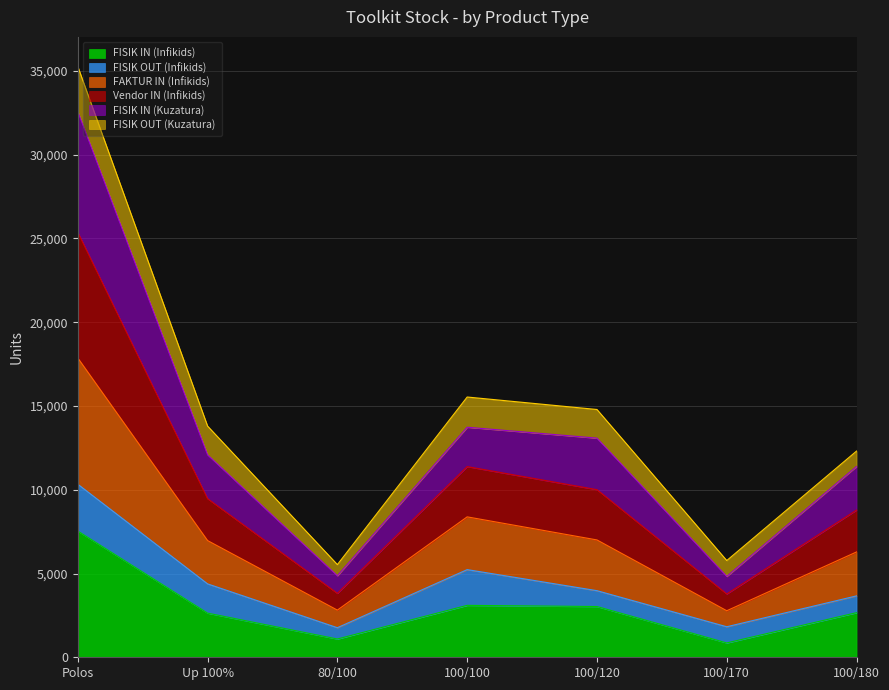

What is the total value across all series at 100/120?

14789